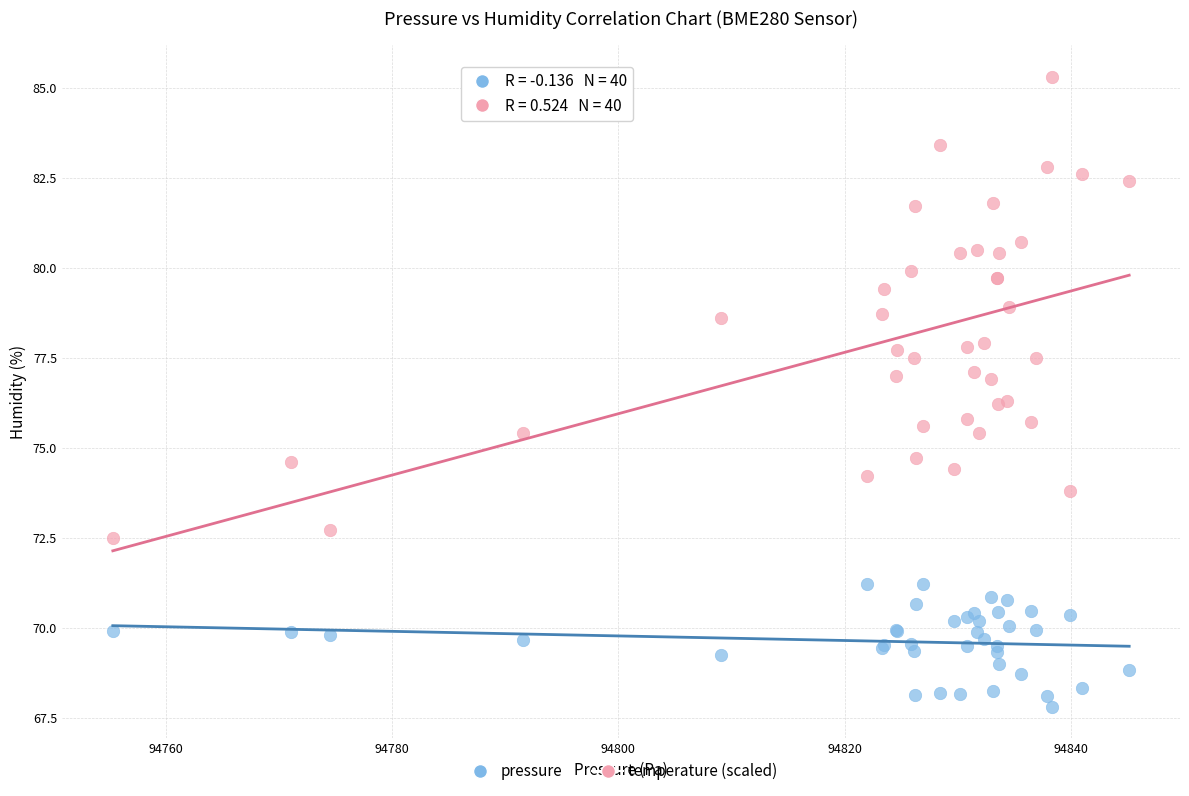

Which series reaches the maximum Y coordinate?

temperature (scaled)